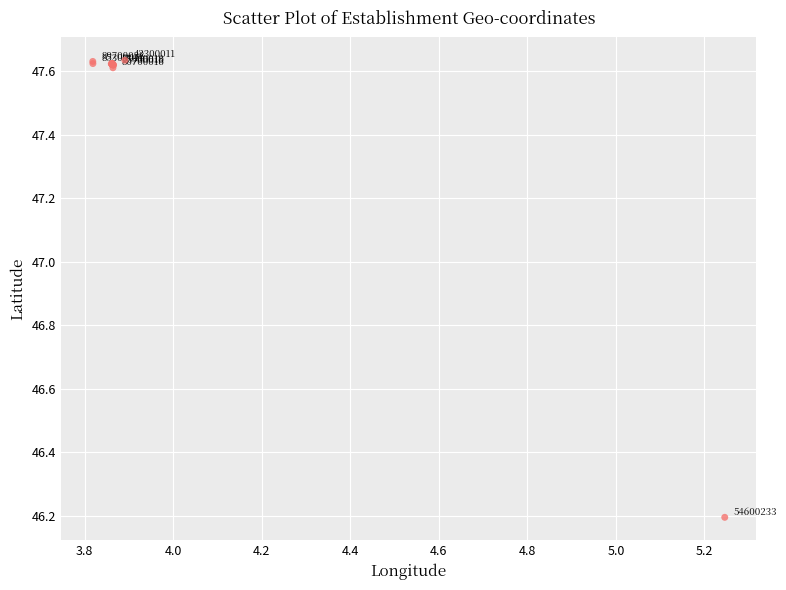

What Y value in the scatter plot is closest to 46?

46.2